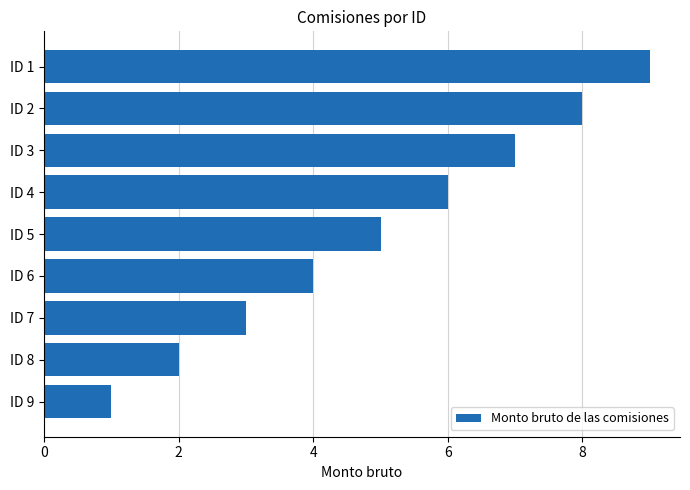

Approximately how many times larger is the value at ID 4 compared to ID 5?

1.2